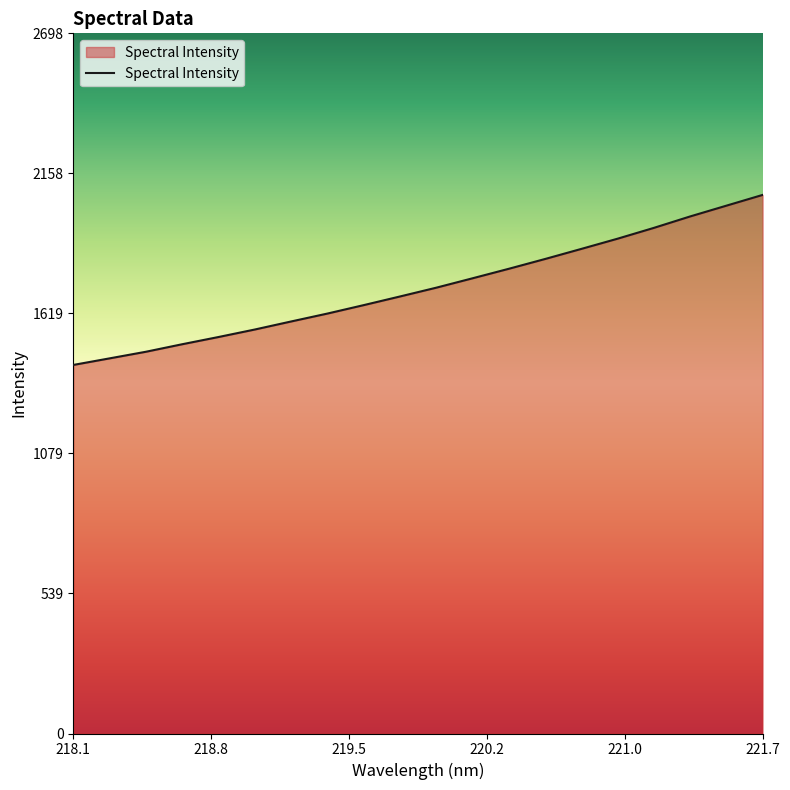

What is the minimum value shown in the chart?

1420.6